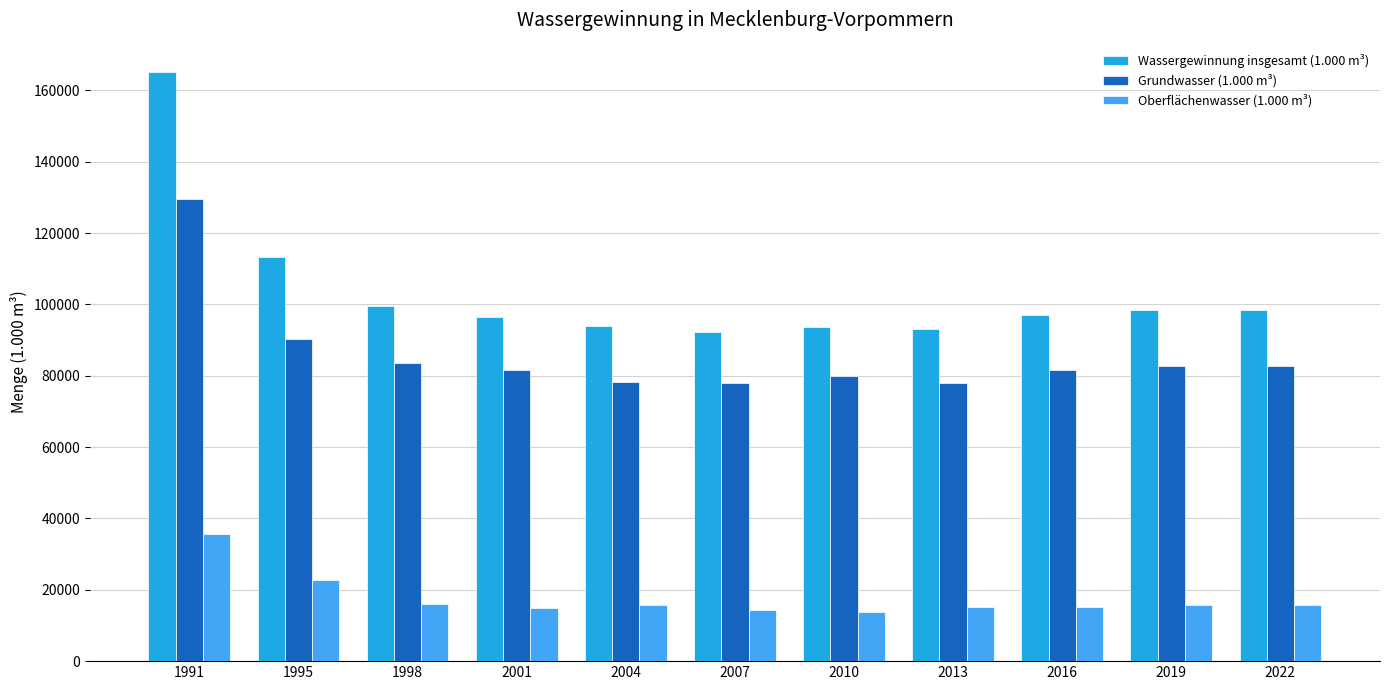

What is the difference between the second highest and minimum values in the Wassergewinnung insgesamt (1.000 m³) series?

20795